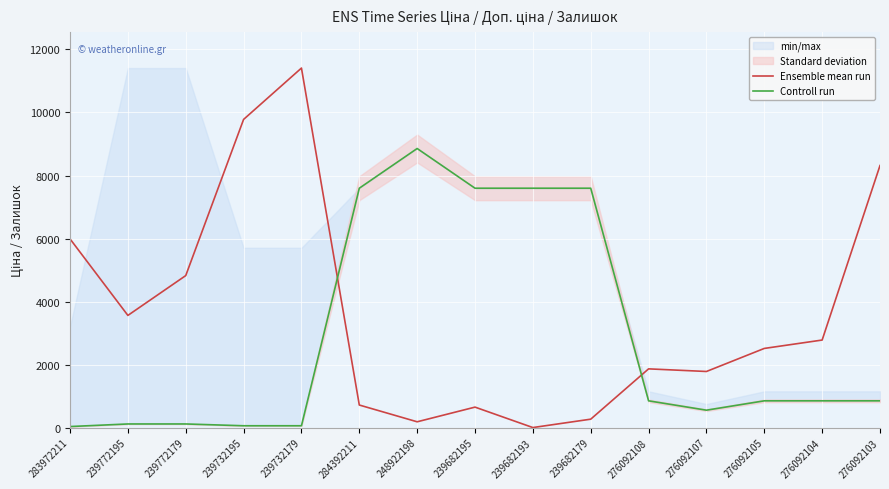

How many values in the Ensemble mean run series exceed 2511?

8